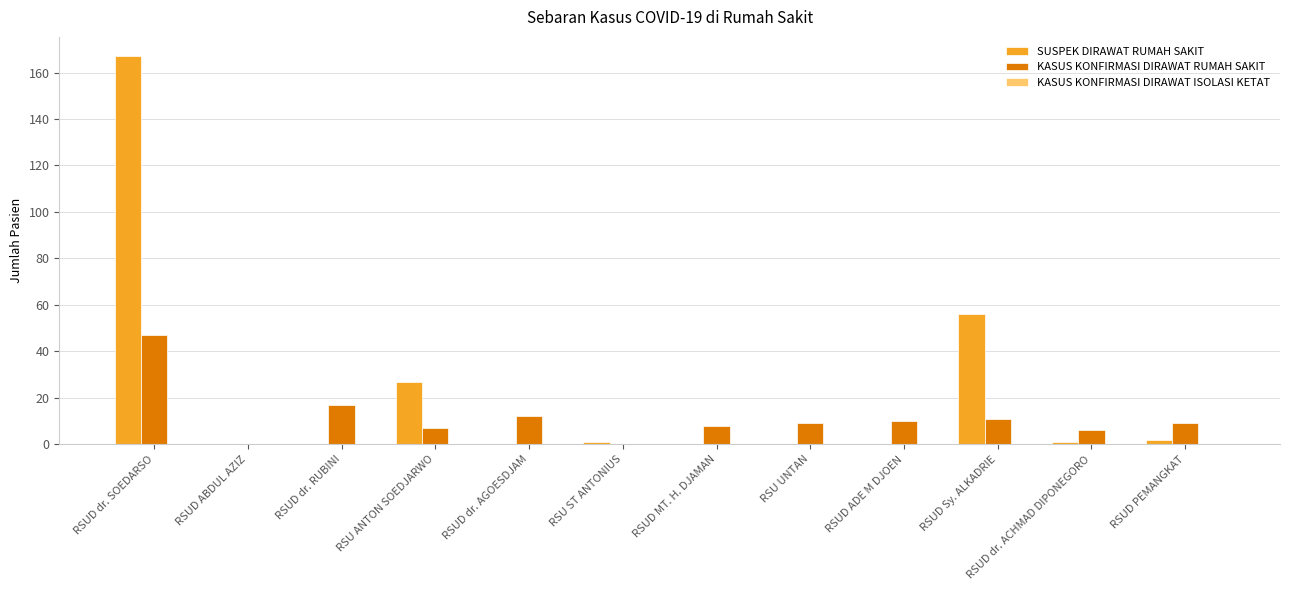

What is the sum of all SUSPEK DIRAWAT RUMAH SAKIT values?

254